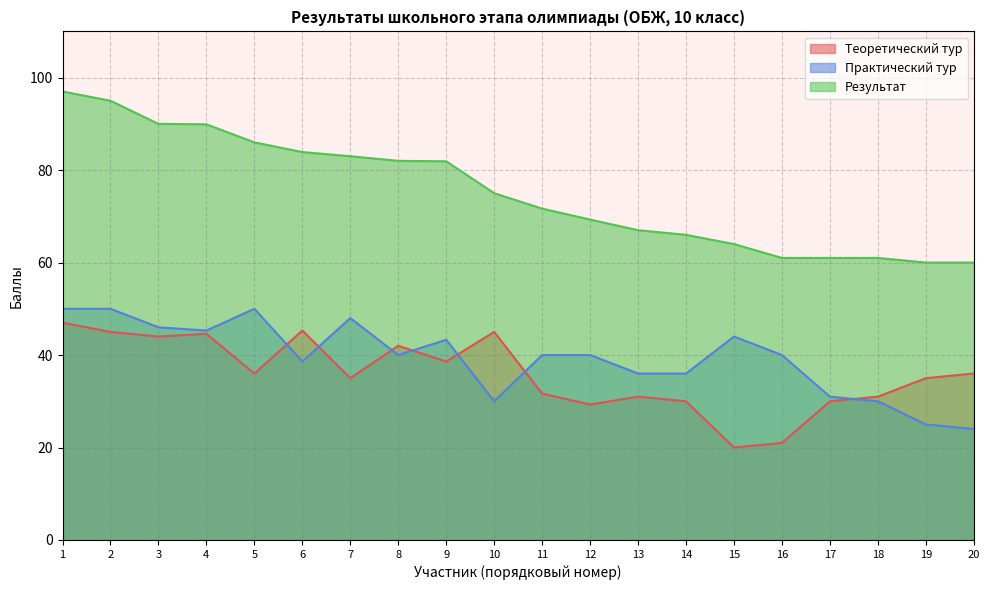

Which label corresponds to the smallest value in the chart?

15